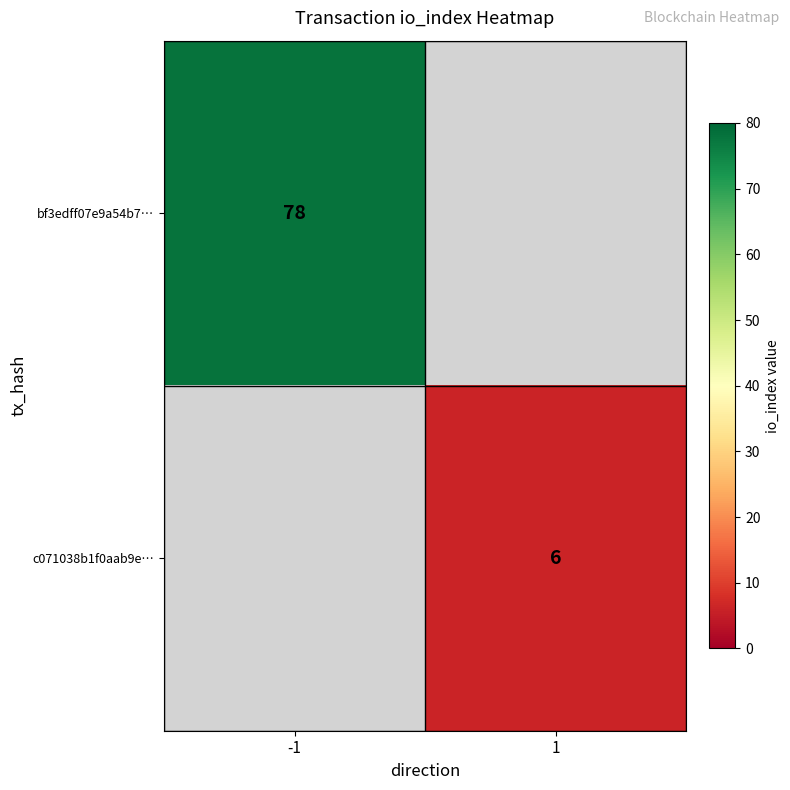

True or false: bf3edff07e9a54b7… has a value of 78 at -1.

True